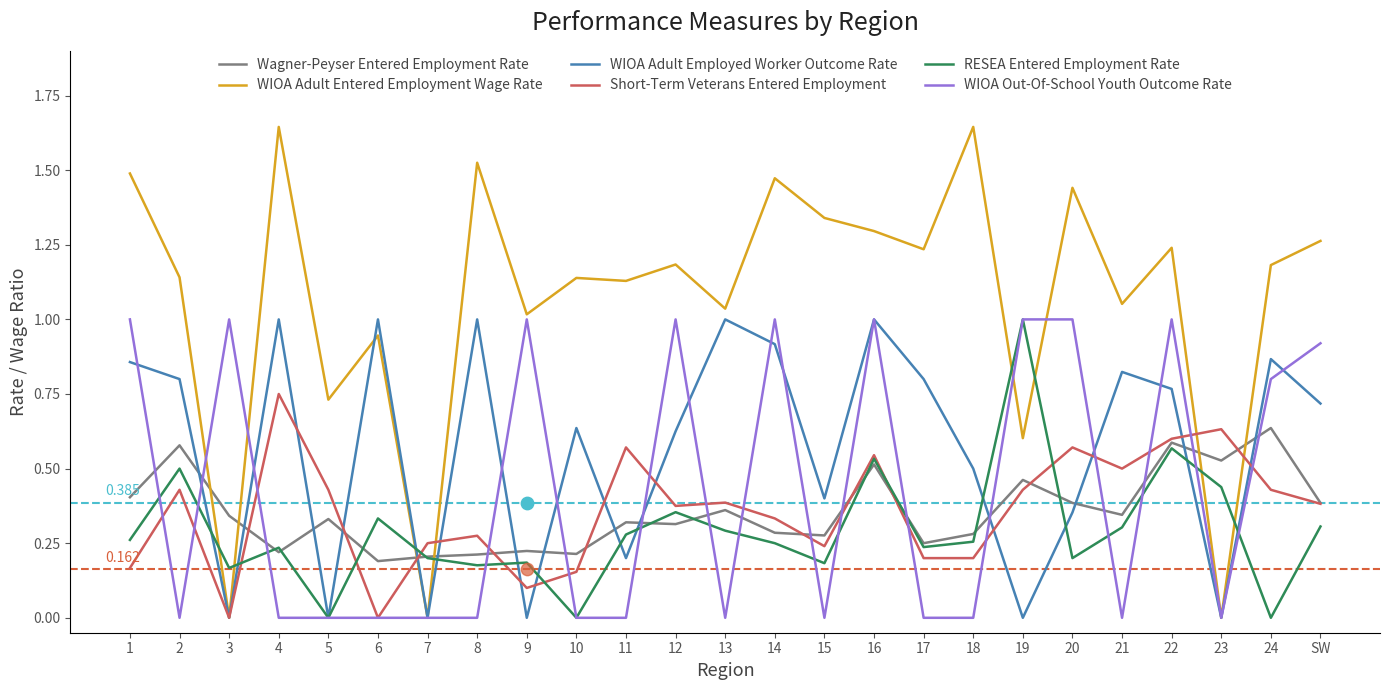

Which series has the largest total across all categories?

WIOA Adult Entered Employment Wage Rate